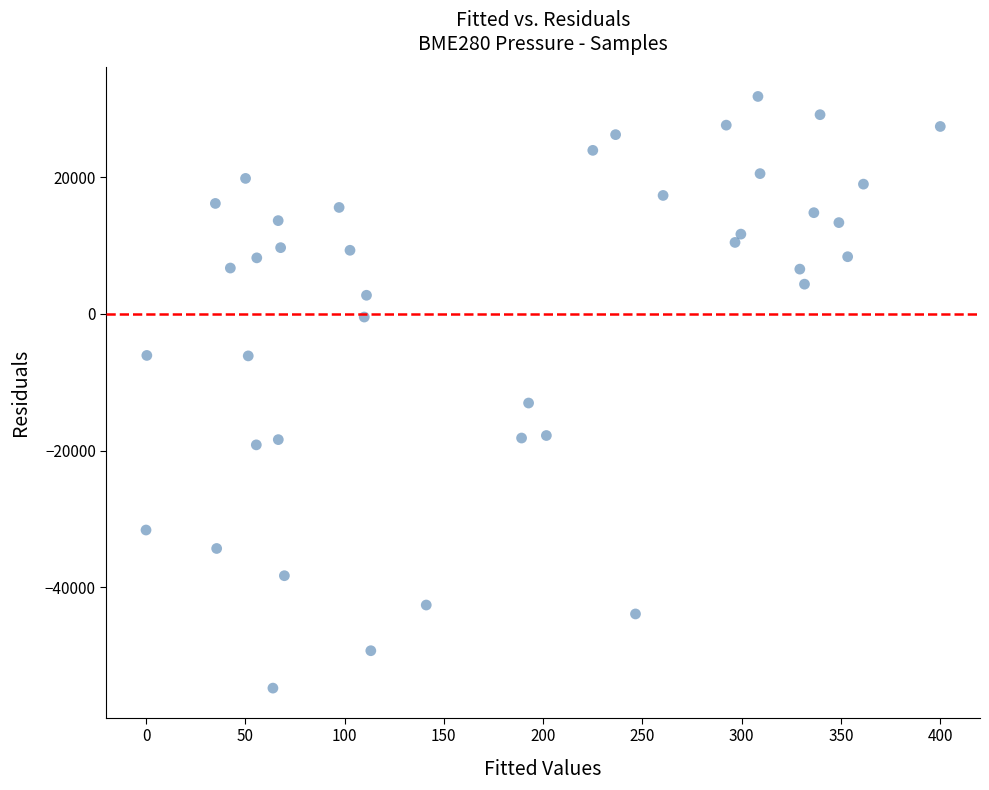

What is the range of Y values (max minus min)?

86531.0